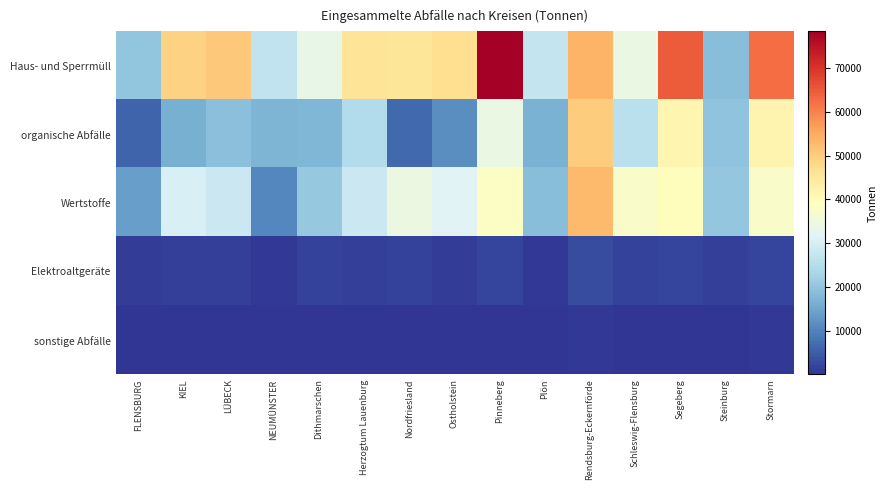

Rank the series by their maximum value, from lowest to highest.

sonstige Abfälle, Elektroaltgeräte, organische Abfälle, Wertstoffe, Haus- und Sperrmüll